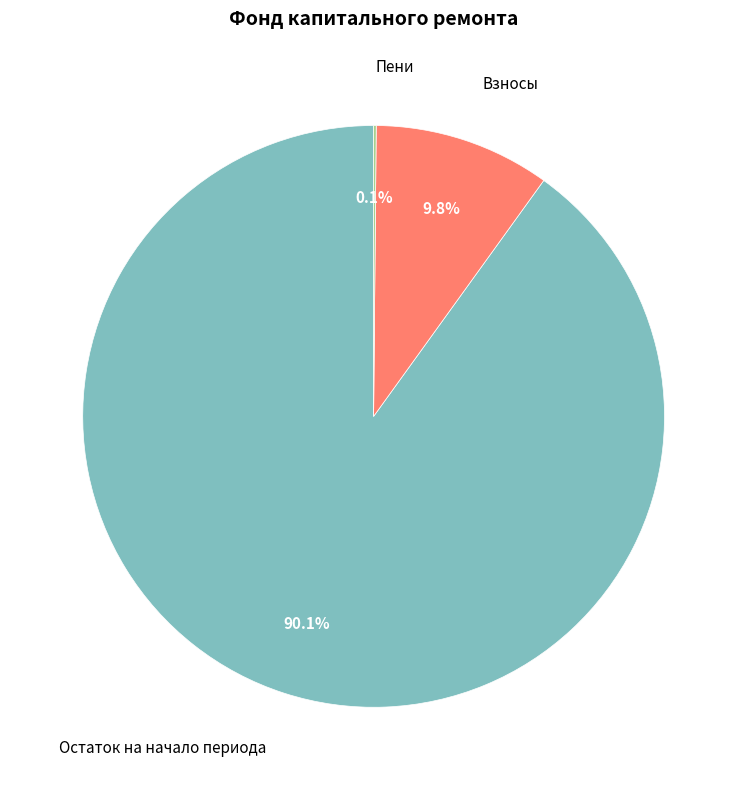

Does any single category account for the majority?

Yes